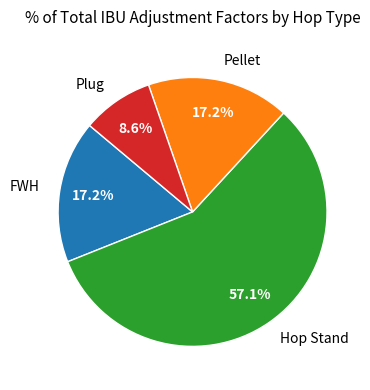

How many segments does this pie chart have?

4